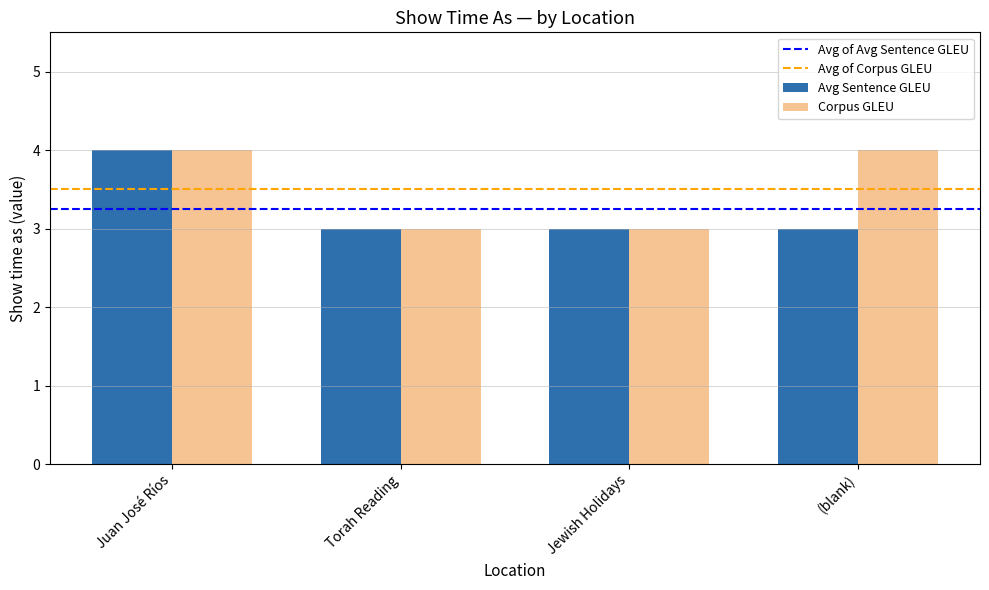

How many Avg Sentence GLEU values are between 3 and 4?

4